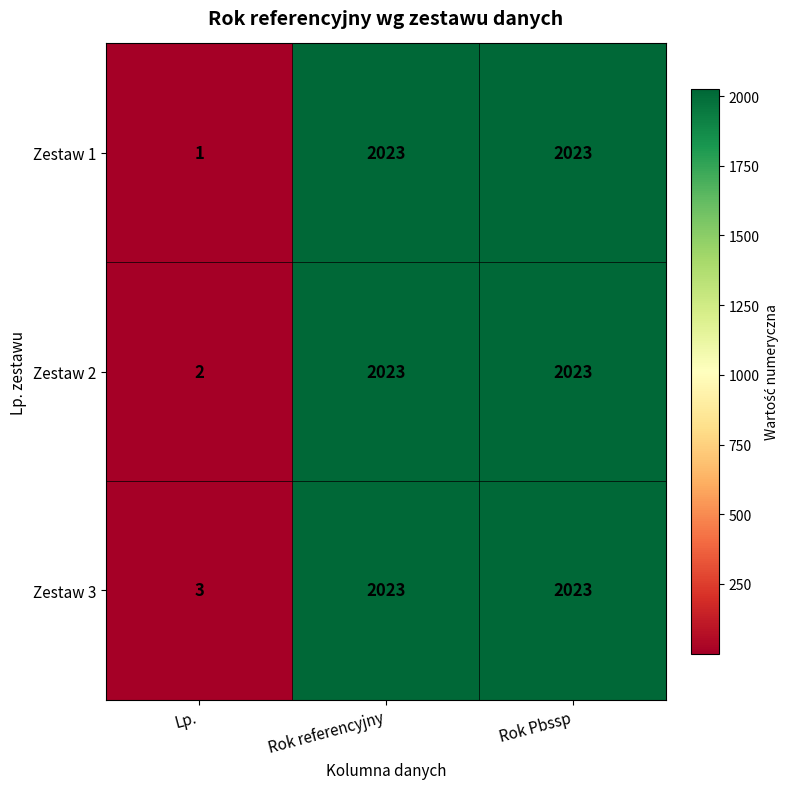

Which series has the largest total across all categories?

Zestaw 3